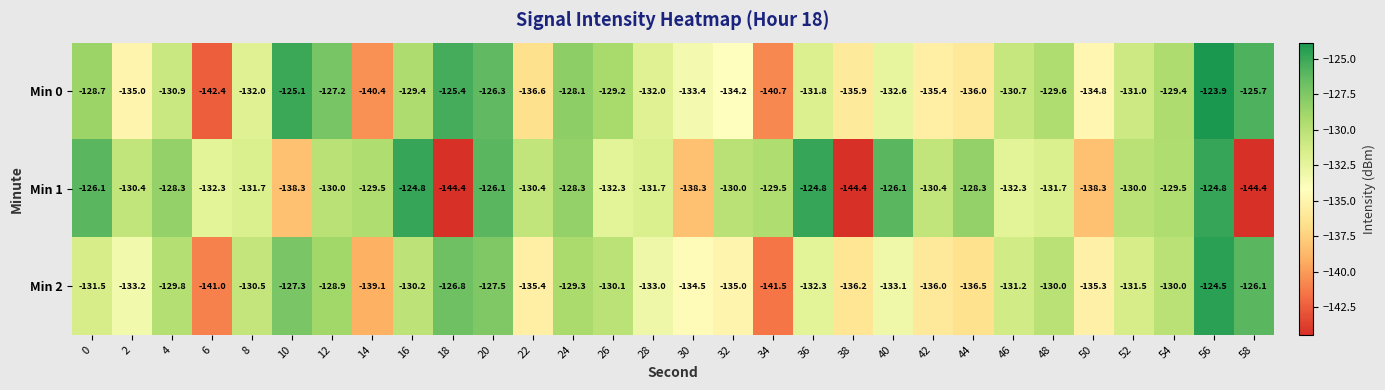

What is the minimum value for Min 2?

-141.5